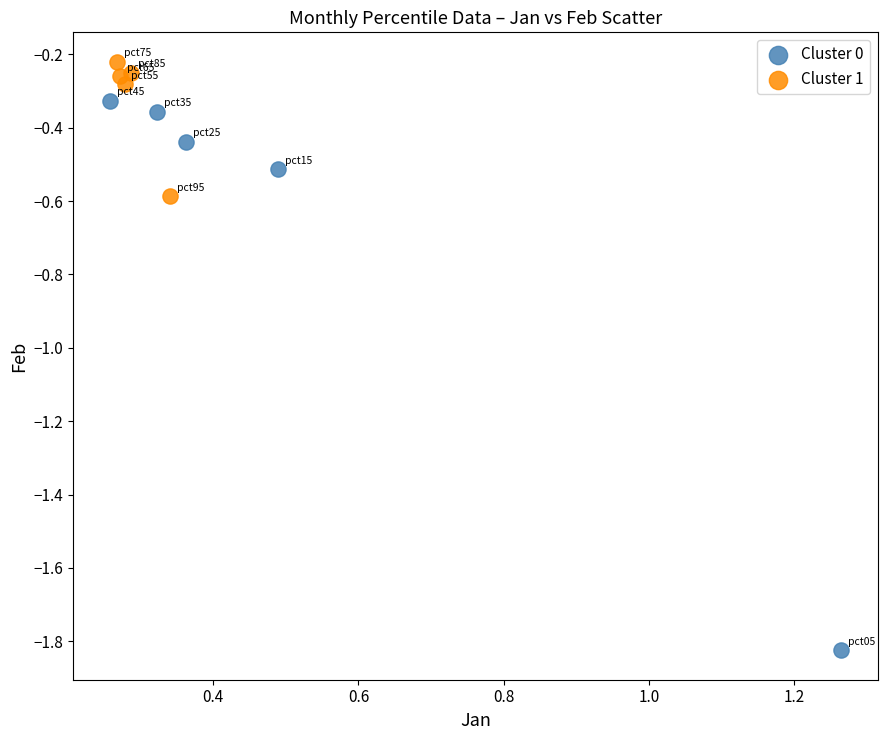

What are all the series names shown in the legend?

Cluster 0, Cluster 1